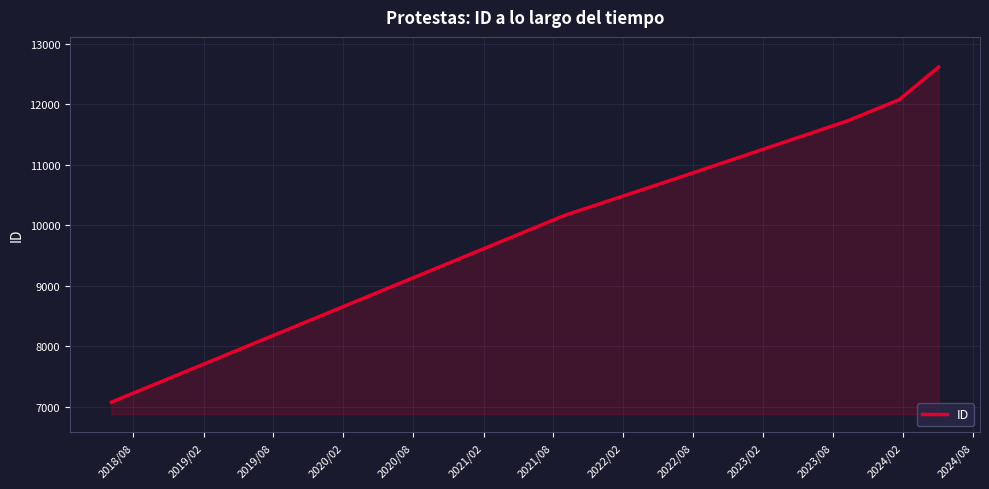

True or false: the data has more than 1 interior local peaks.

False